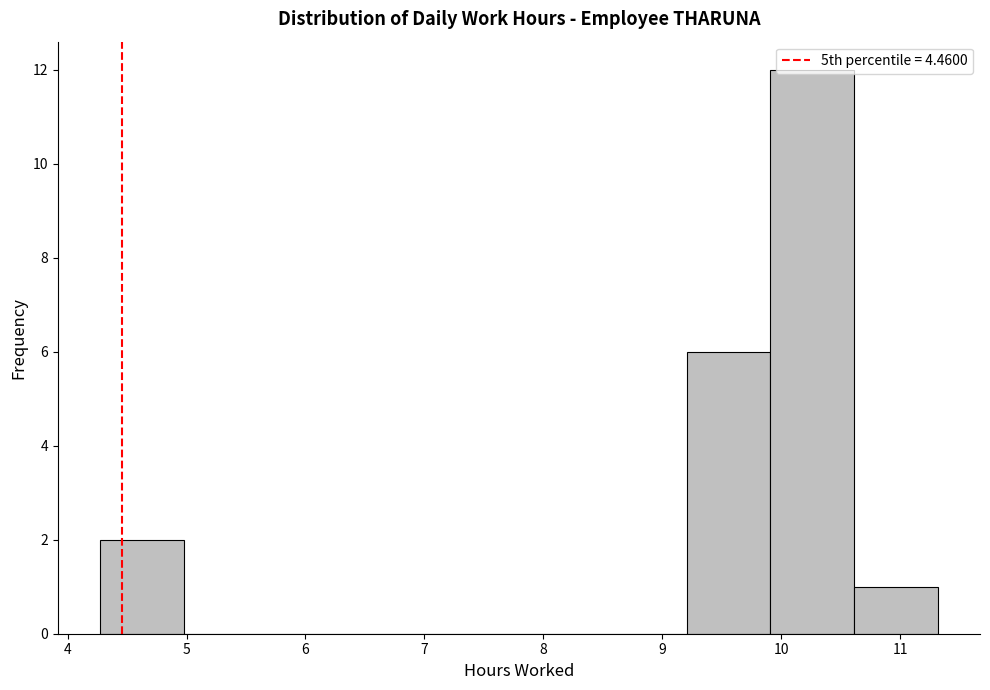

Reading left to right, list every bar in this chart as the range it spans on the x-axis followed by its height. Neither the bar edges nor the heights are printed on the chart, so give them approximately, as read against the axes.

4.3 to 5.0: 2
5.0 to 5.7: 0
5.7 to 6.4: 0
6.4 to 7.1: 0
7.1 to 7.8: 0
7.8 to 8.5: 0
8.5 to 9.2: 0
9.2 to 9.9: 6
9.9 to 10.6: 12
10.6 to 11.3: 1